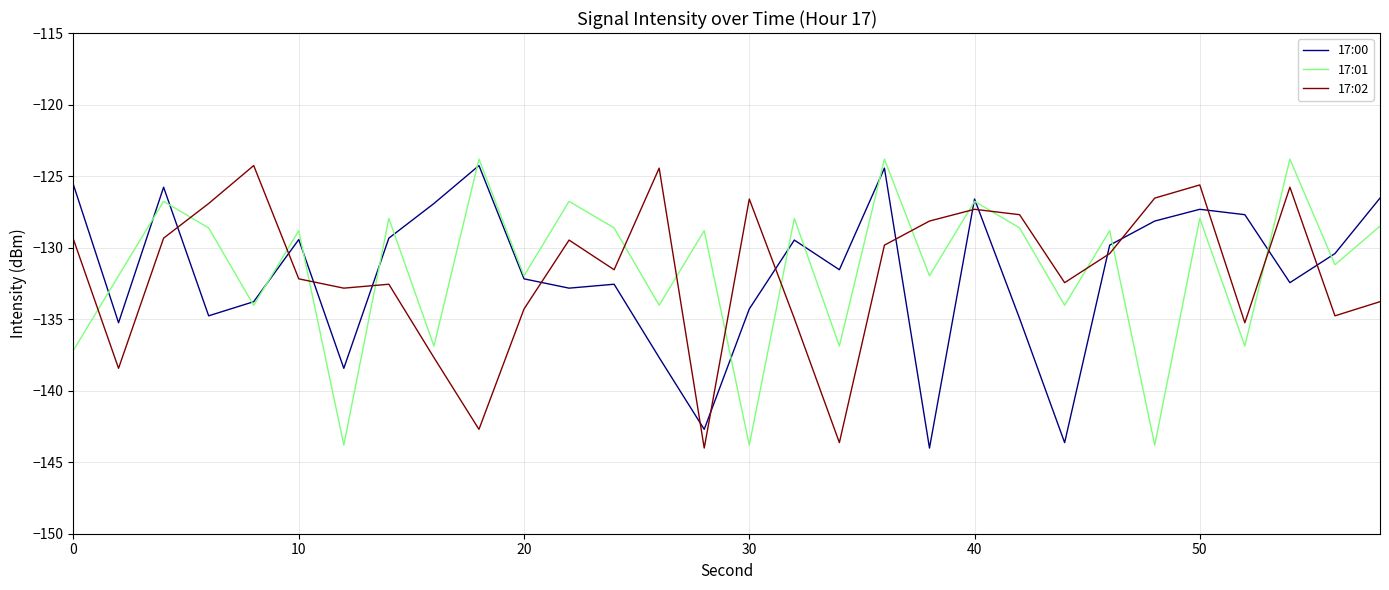

True or false: 17:02 and 17:00 intersect in this chart.

True